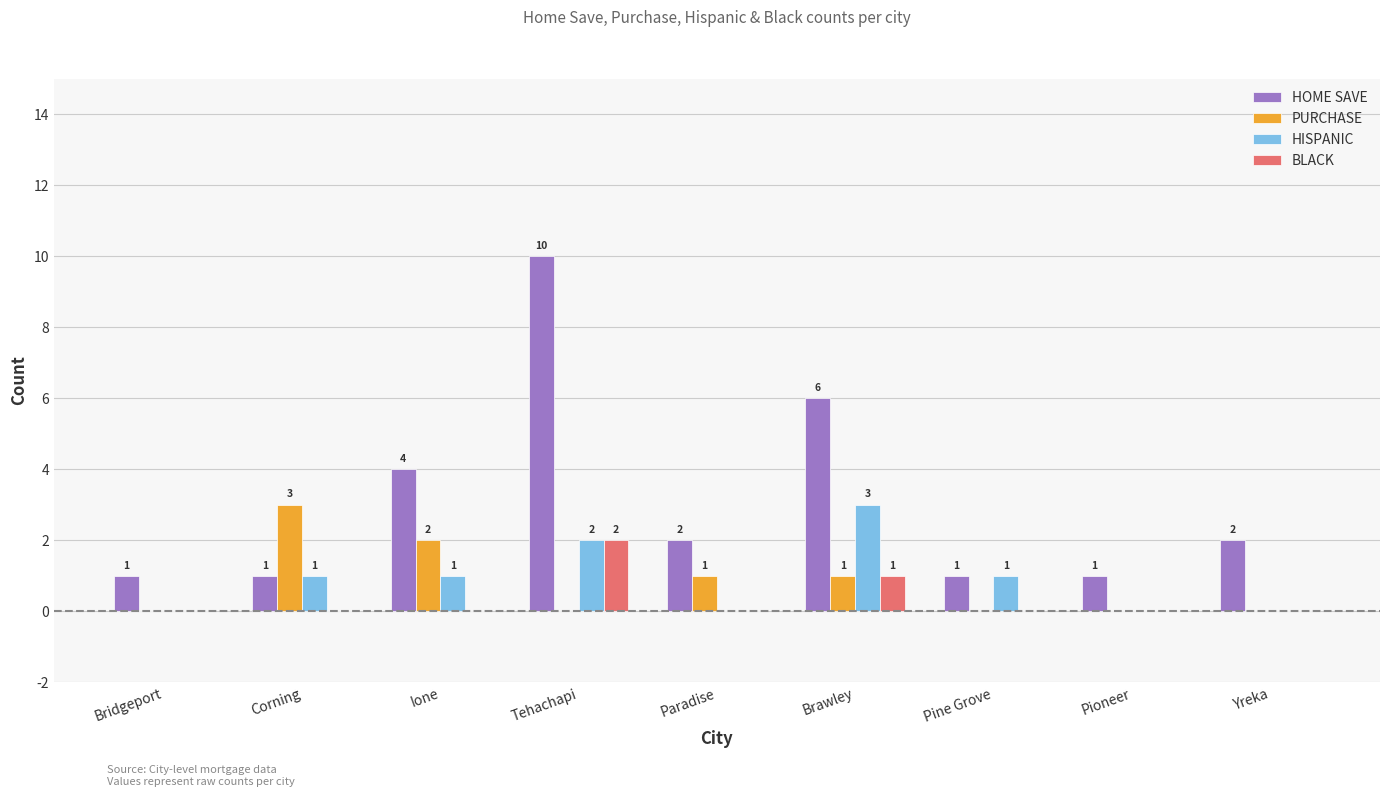

Reading left to right, extract all data points from this chart.

HOME SAVE: 1	1	4	10	2	6	1	1	2
PURCHASE: 0	3	2	0	1	1	0	0	0
HISPANIC: 0	1	1	2	0	3	1	0	0
BLACK: 0	0	0	2	0	1	0	0	0